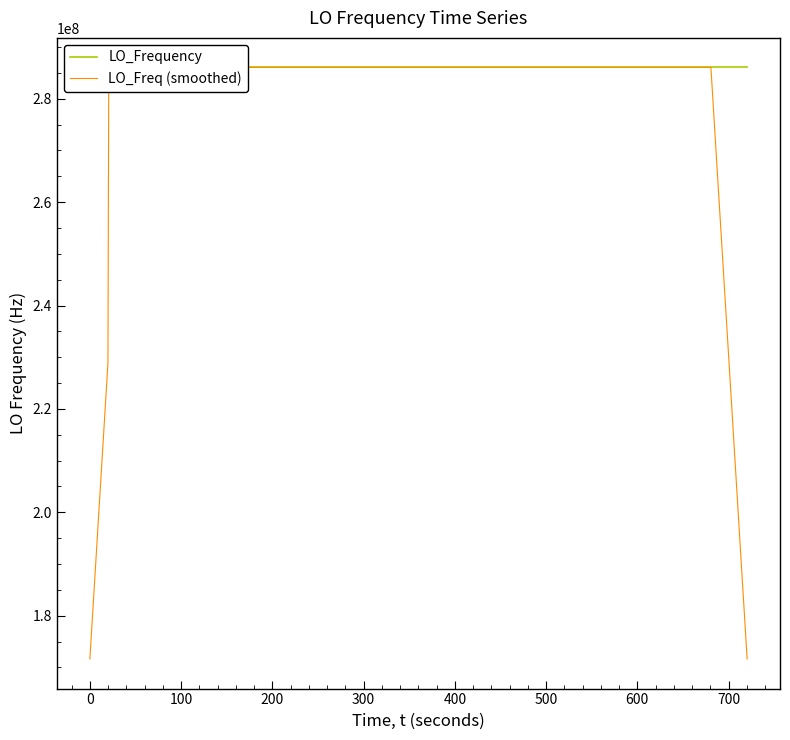

Which series has the largest range (max minus min)?

LO_Freq (smoothed)